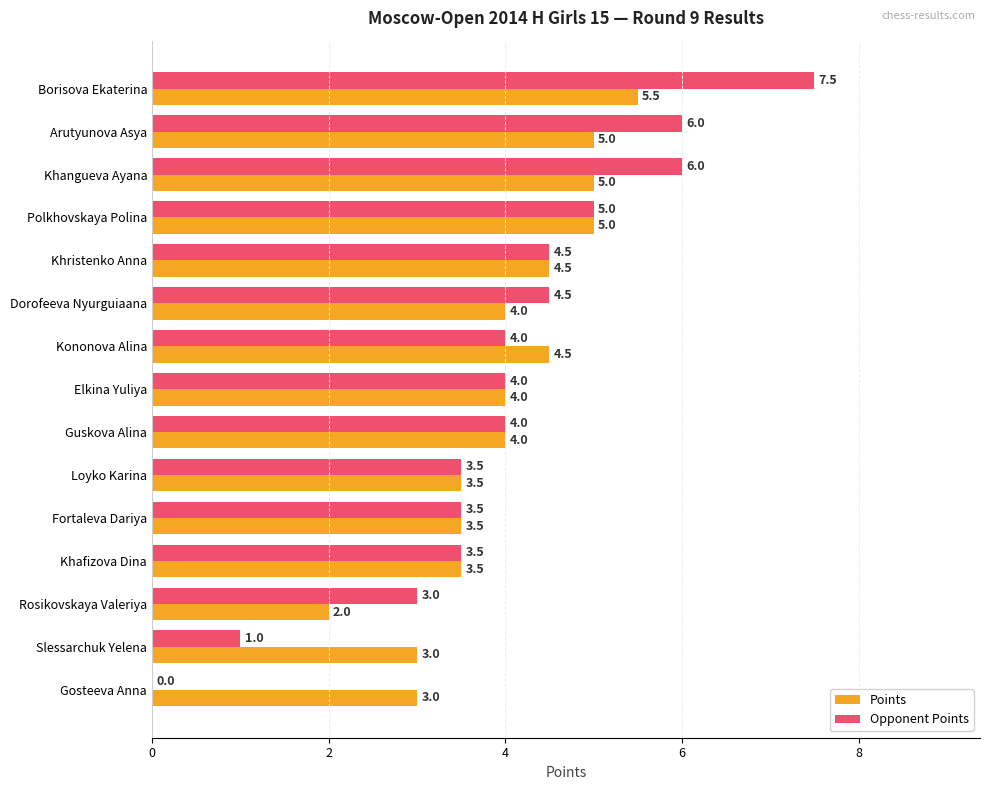

What value does the Points series have at Loyko Karina?

3.5